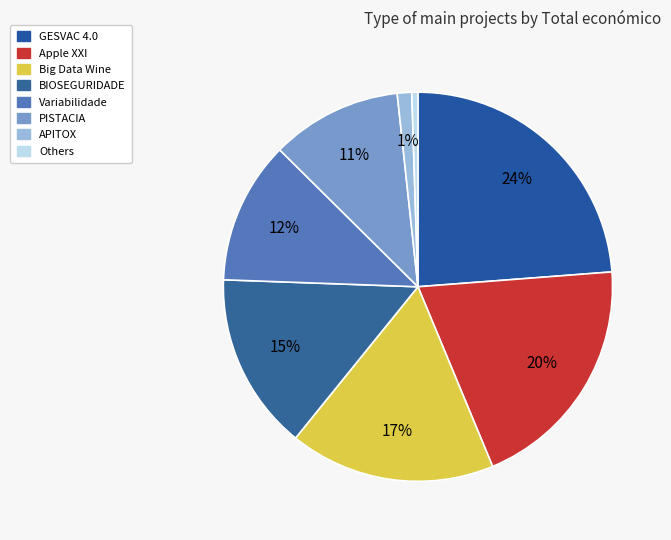

How many slices are in this pie chart?

8